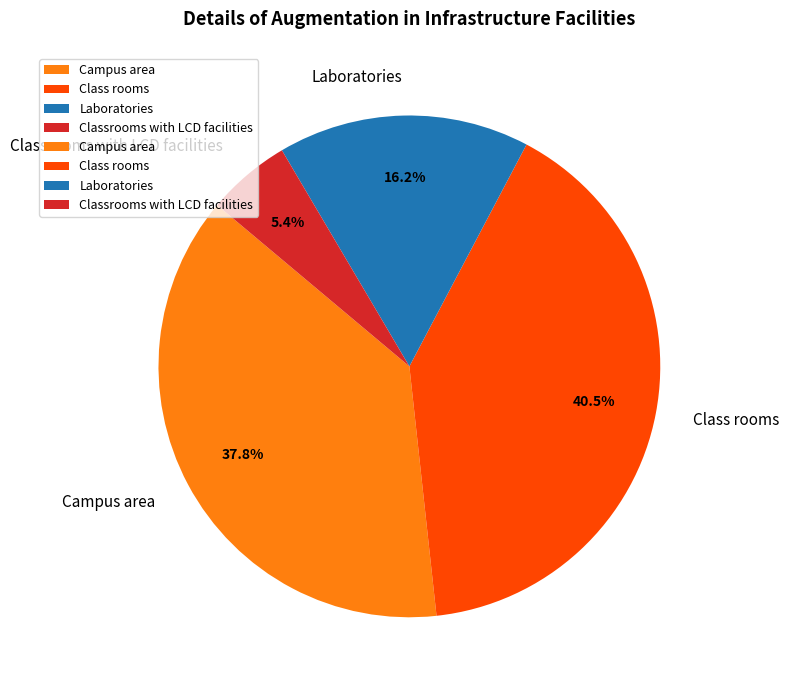

Count the number of slices in the pie.

4